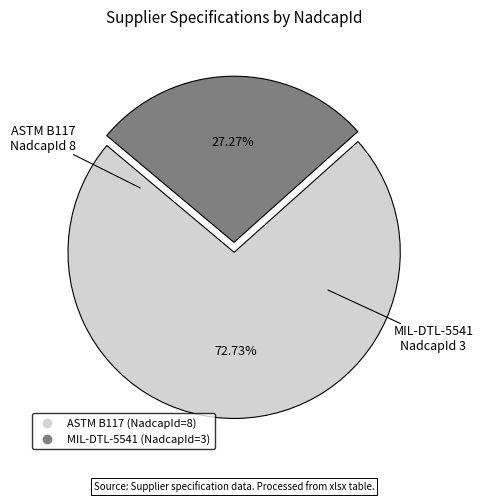

Rank the categories by value from highest to lowest.

ASTM B117, MIL-DTL-5541